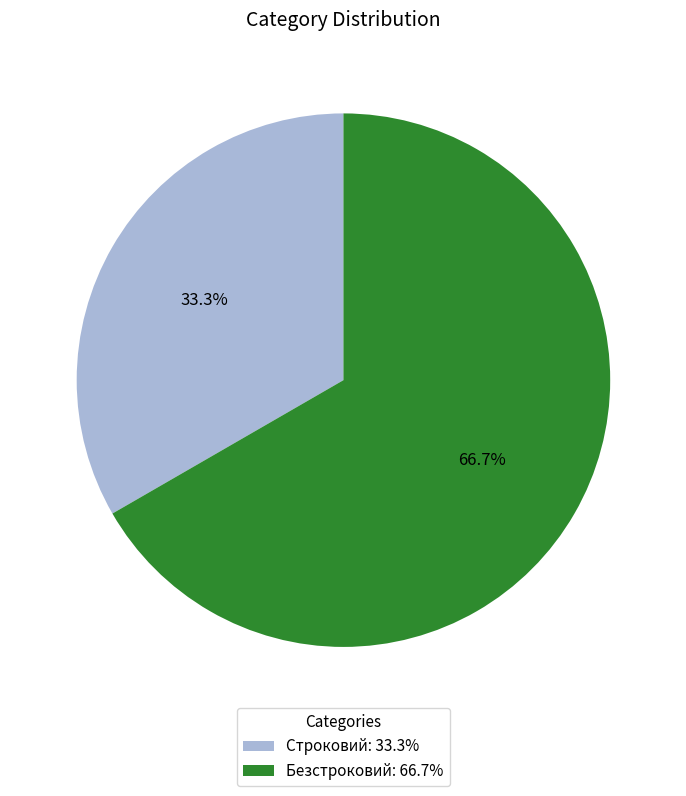

Which slice is the smallest?

Строковий